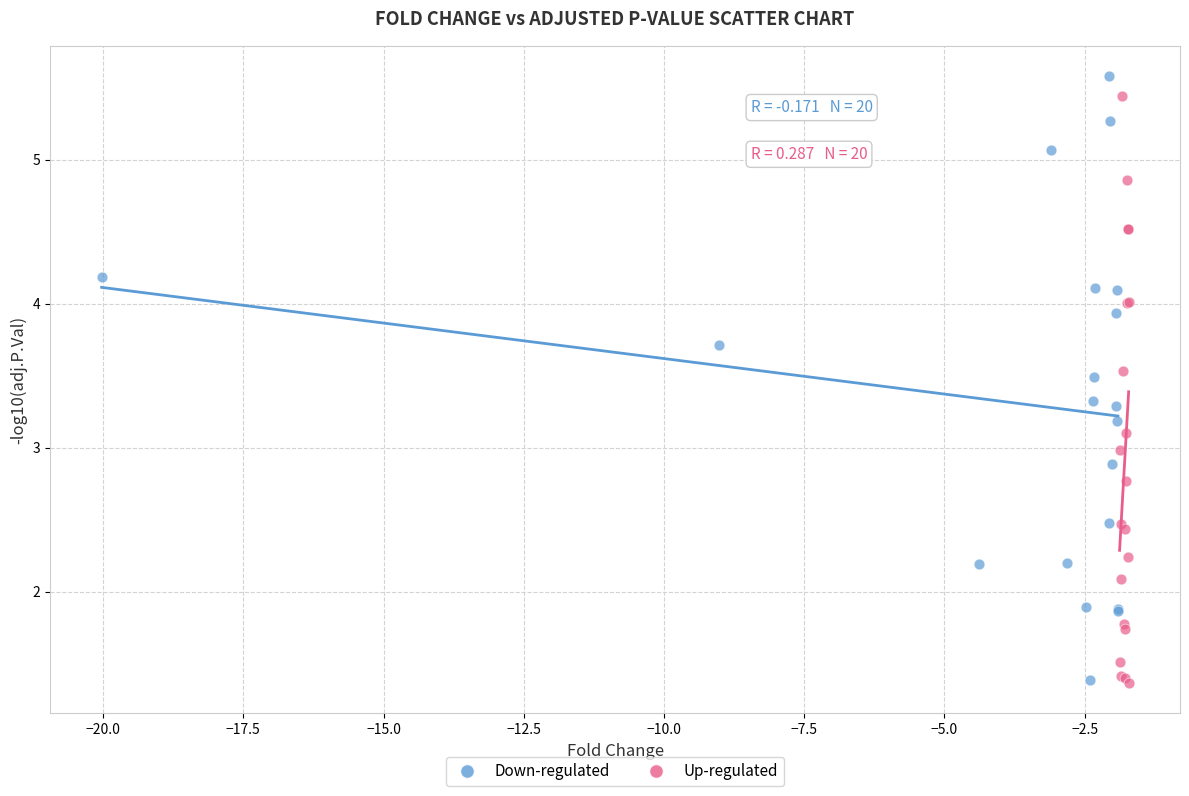

Which series contains the highest Y value?

Down-regulated